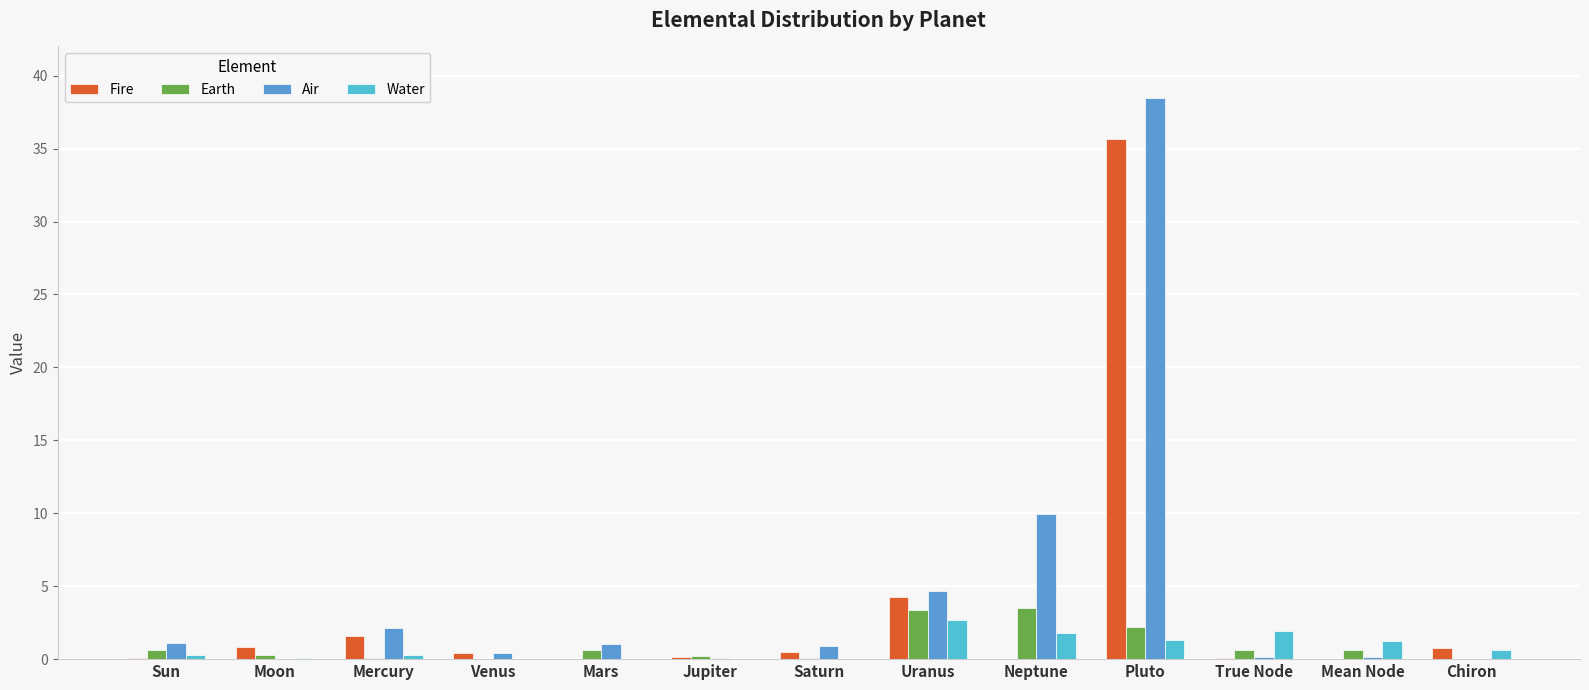

At which label is Air closest to 19?

Neptune